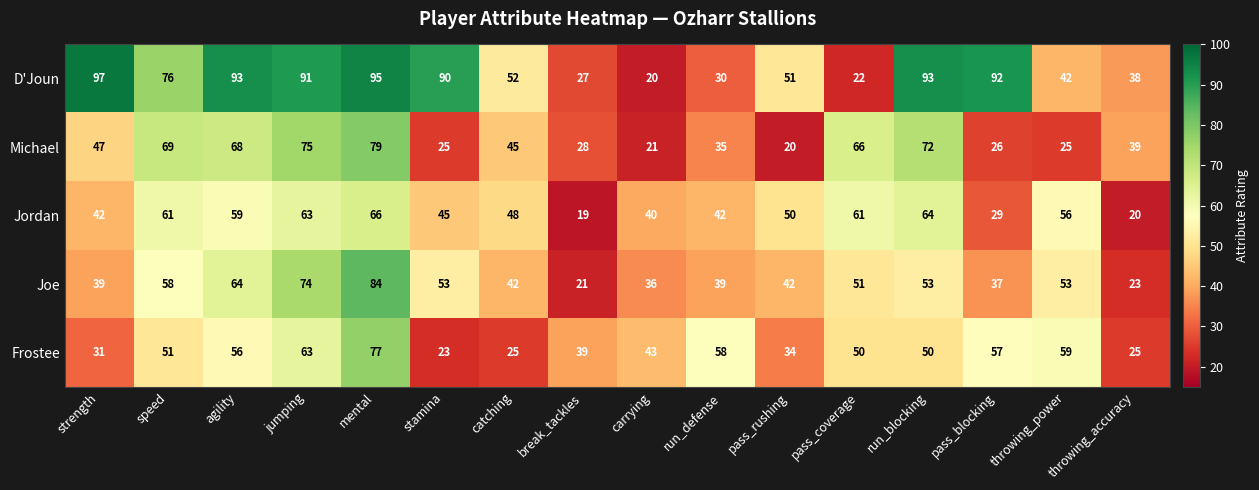

What is the average value of the D'Joun series?

63